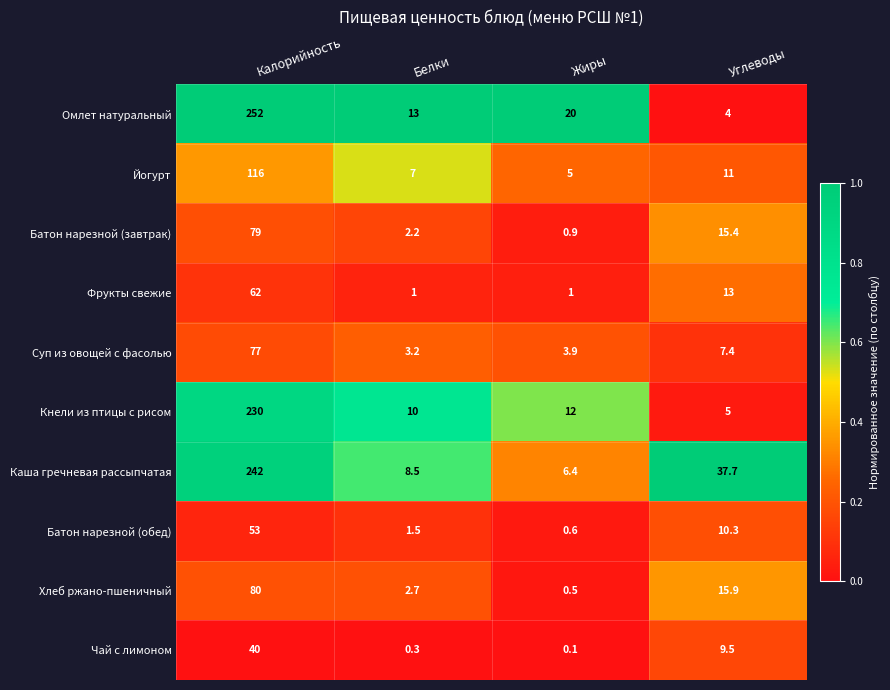

At how many categories does at least one series exceed 0?

4